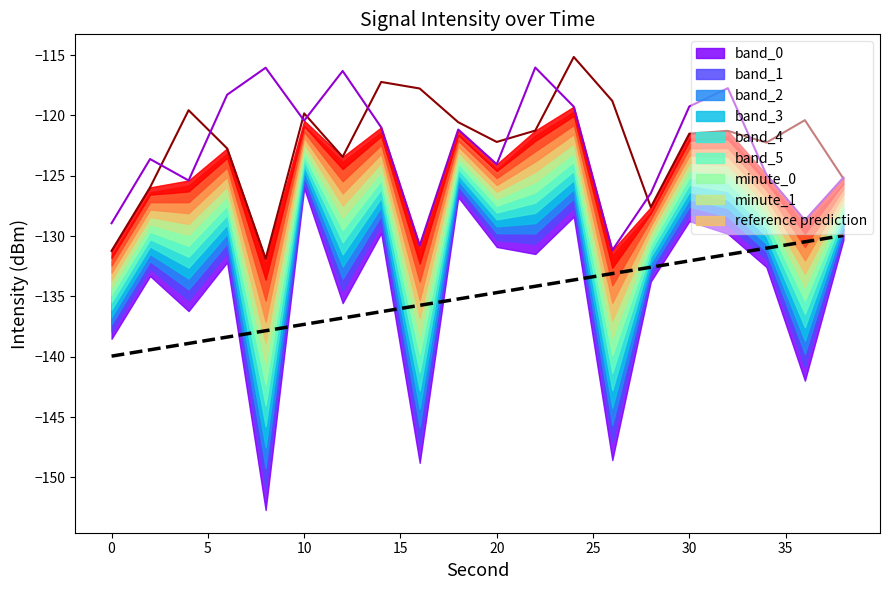

What is the minimum value for minute_0?

-131.9